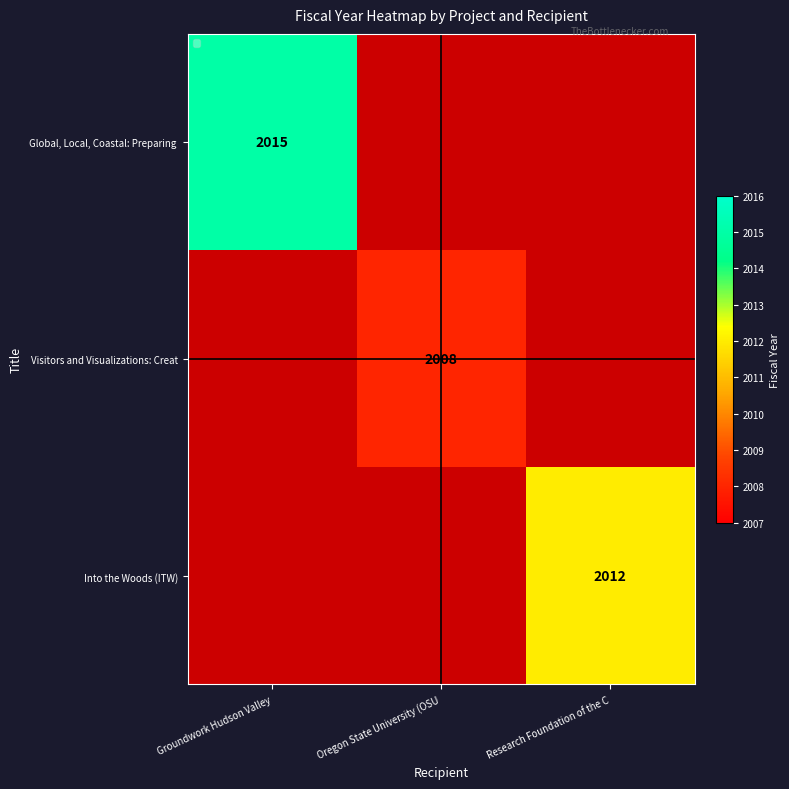

True or false: Into the Woods (ITW) has a value of 2012 at Research Foundation of the C.

True